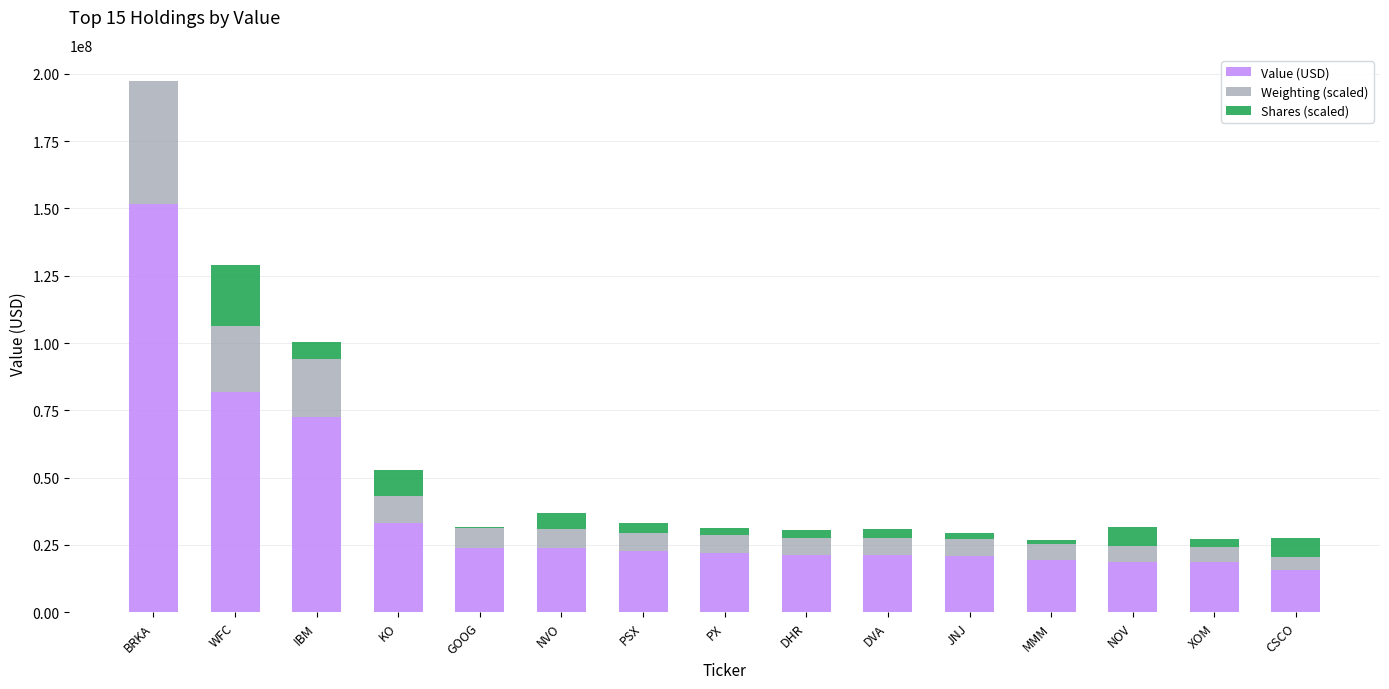

At which category is the sum across all series the highest?

BRKA